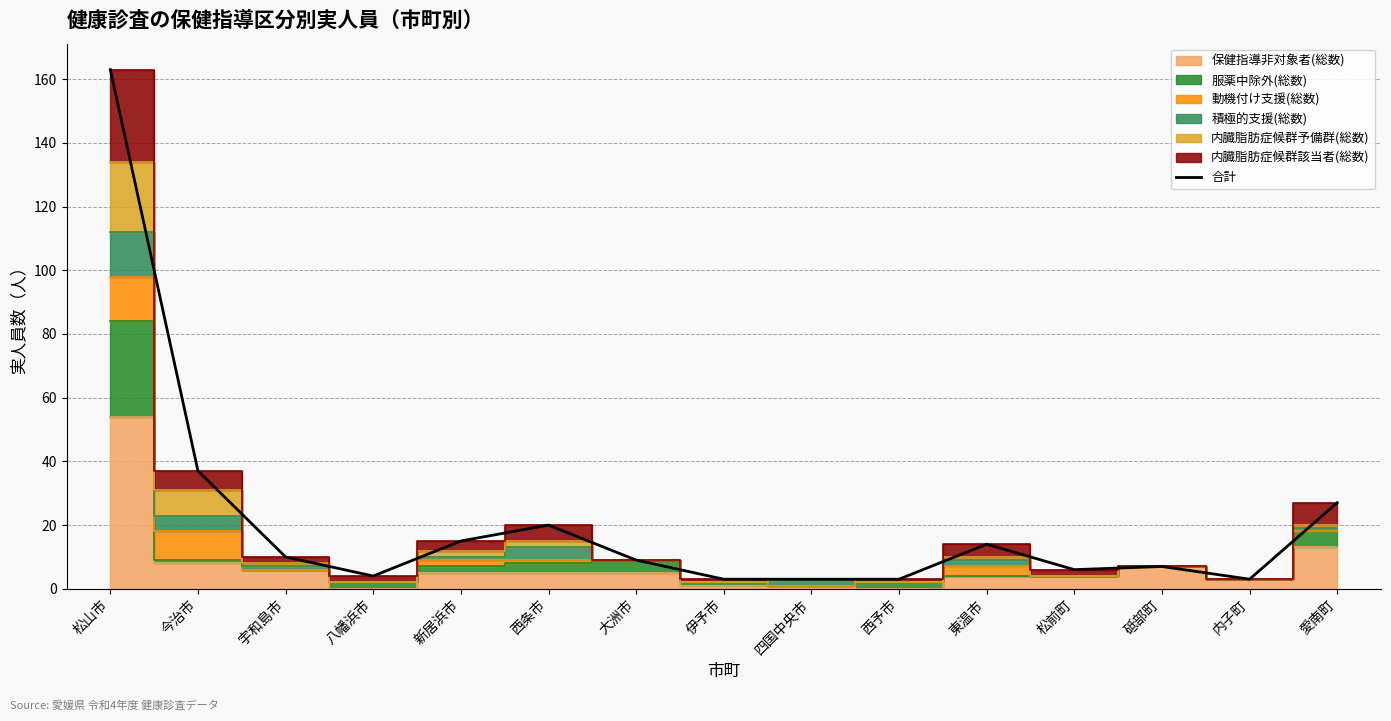

Between 内子町 and 宇和島市, which is larger?

宇和島市